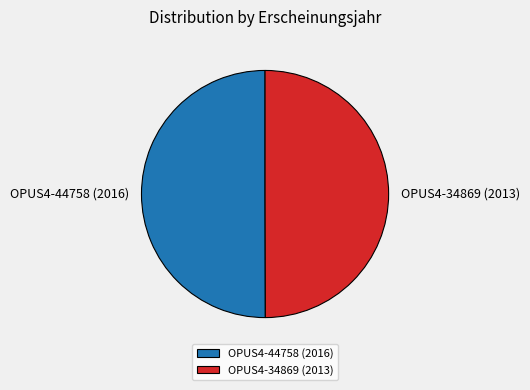

The OPUS4-34869 (2013) slice represents 50% of the pie. True or false?

True